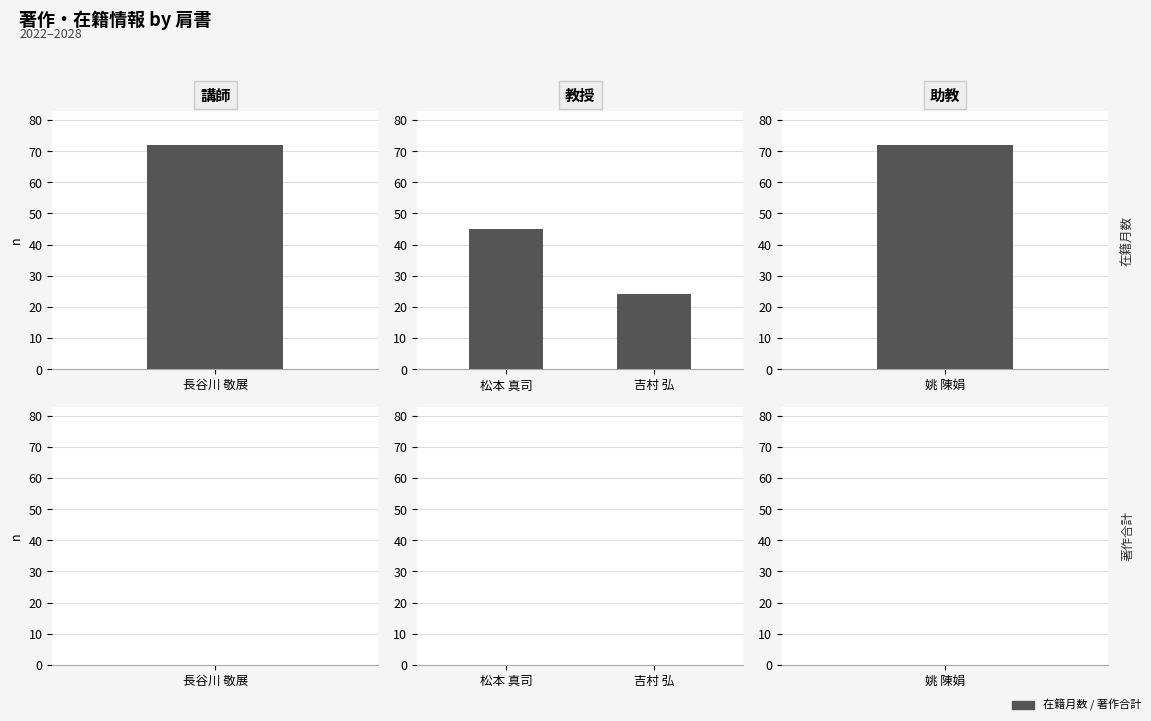

List the series in order of their peak value, lowest first.

著作合計, 在籍月数